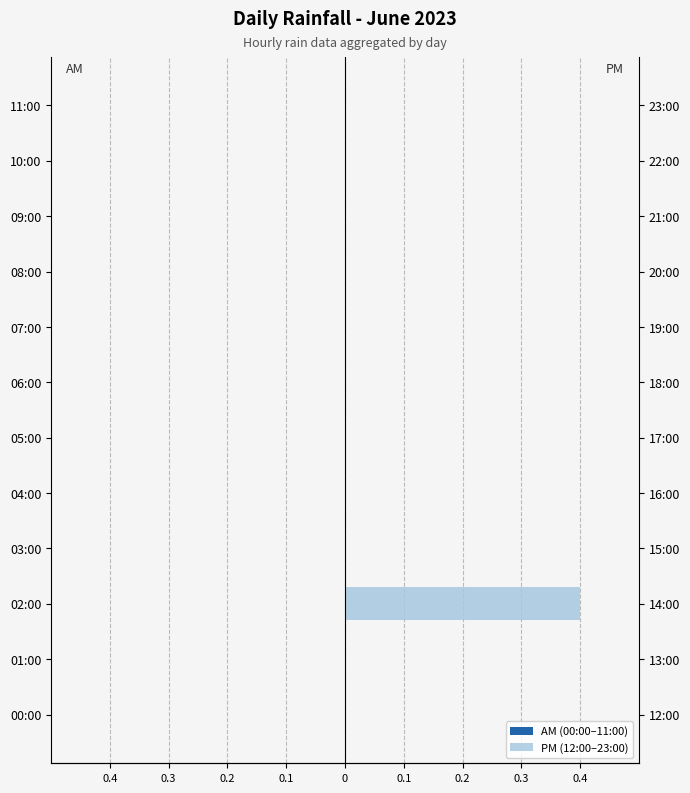

Is it true that AM (00:00–11:00) equals 0.2 at 9?

False